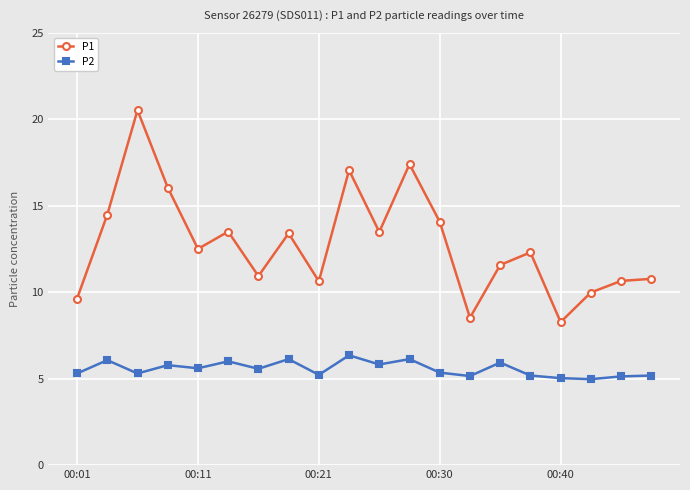

At how many categories does at least one series exceed 5?

20